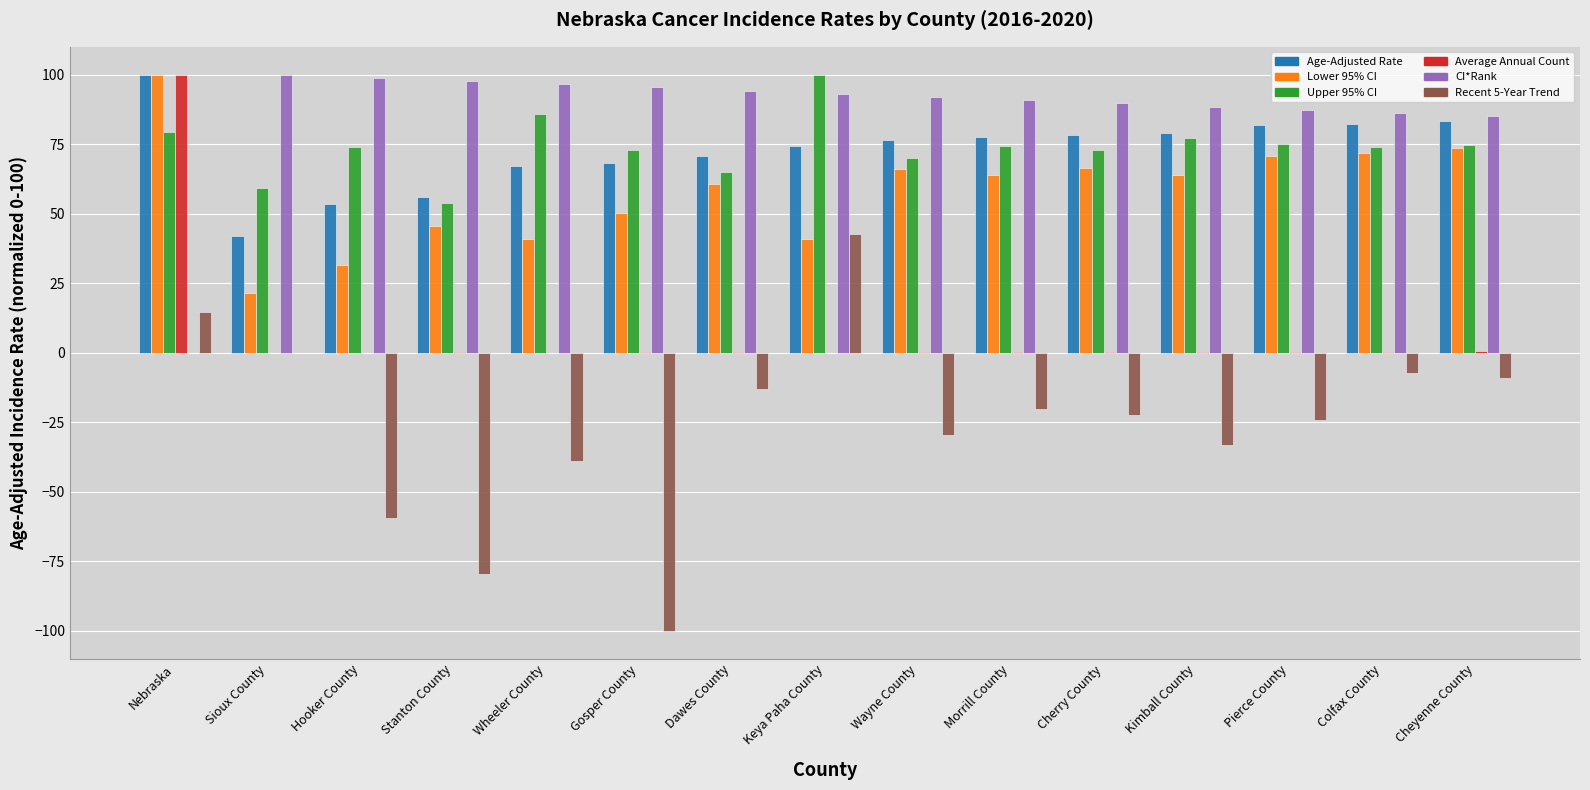

What are all the series names shown in the legend?

Age-Adjusted Rate, Lower 95% CI, Upper 95% CI, Average Annual Count, CI*Rank, Recent 5-Year Trend